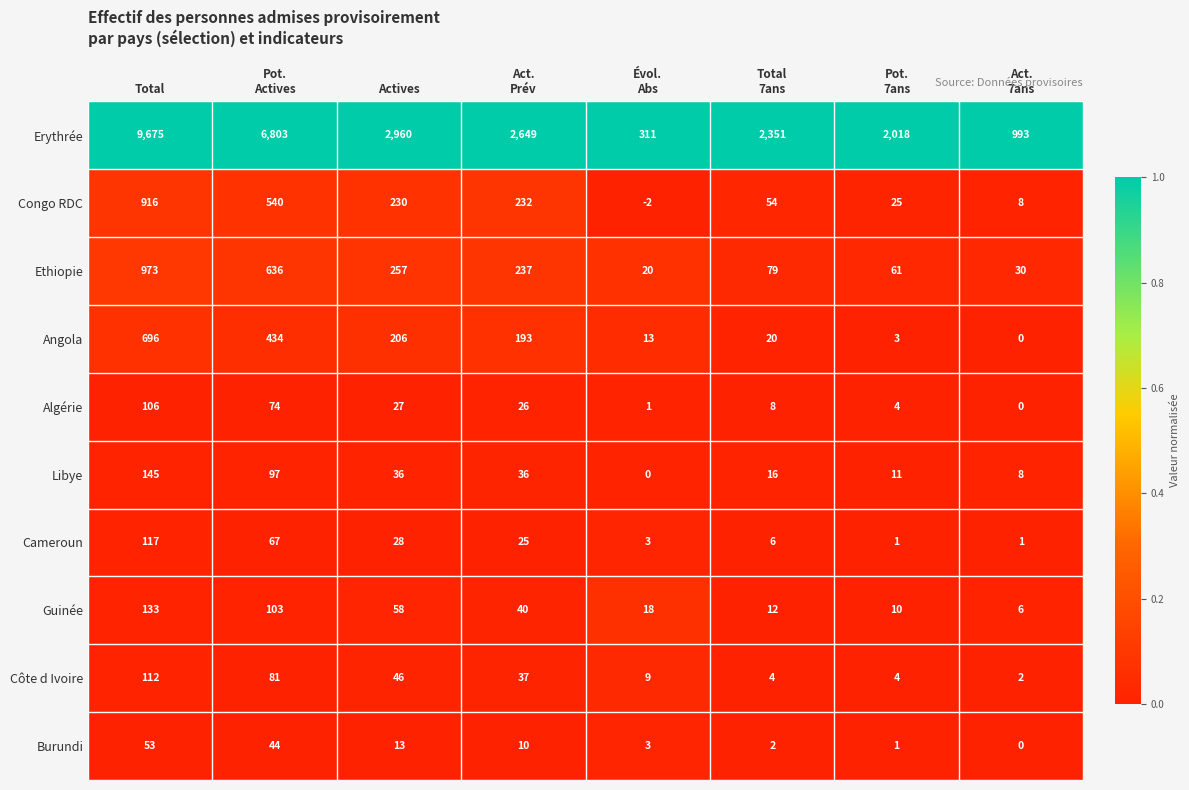

Which series has the largest total across all categories?

Erythrée